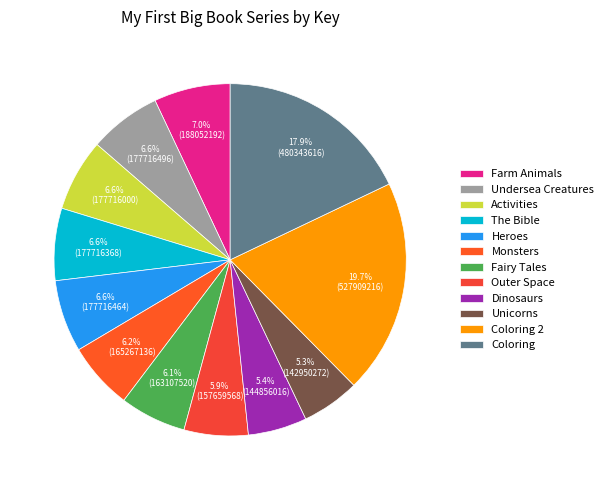

The Farm Animals slice represents 14% of the pie. True or false?

False